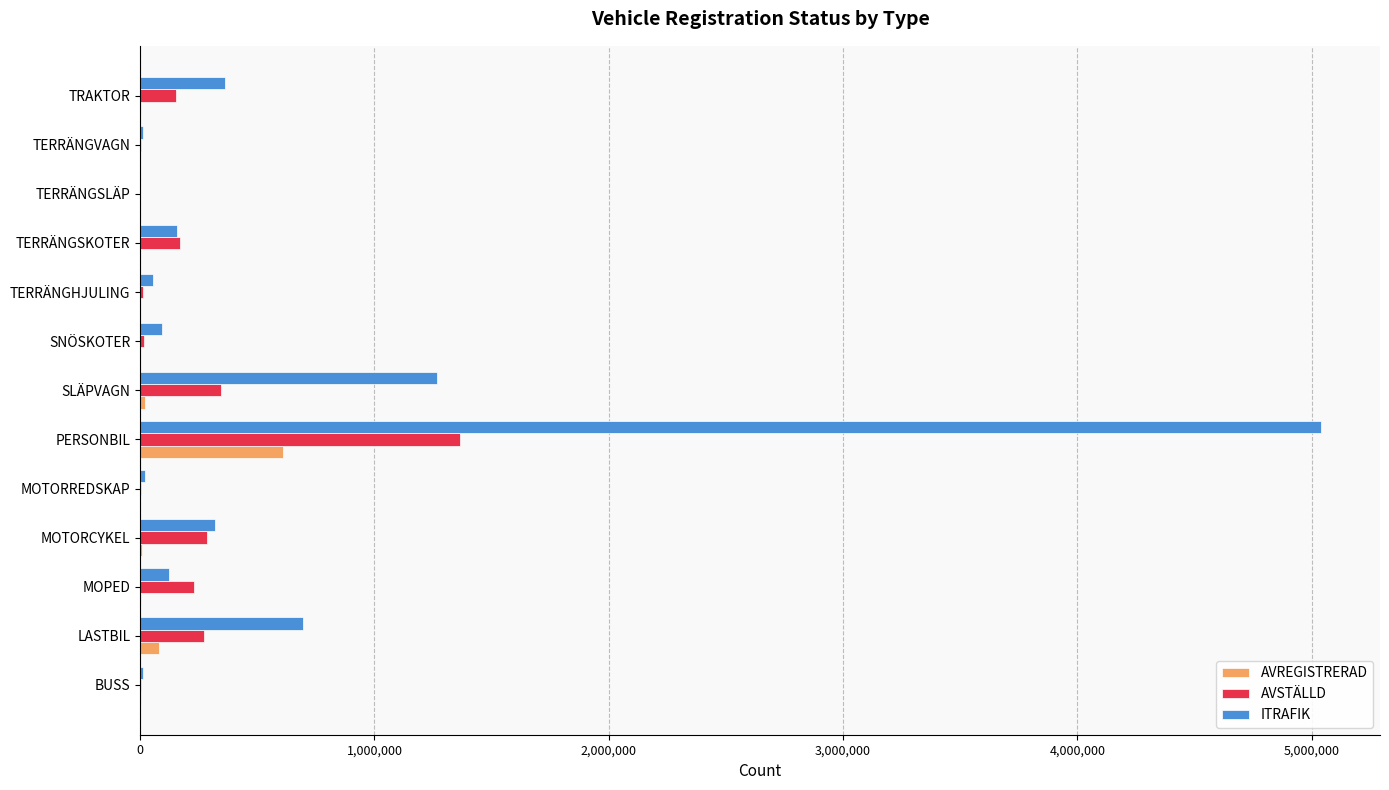

Read the ITRAFIK value at PERSONBIL.

5039080